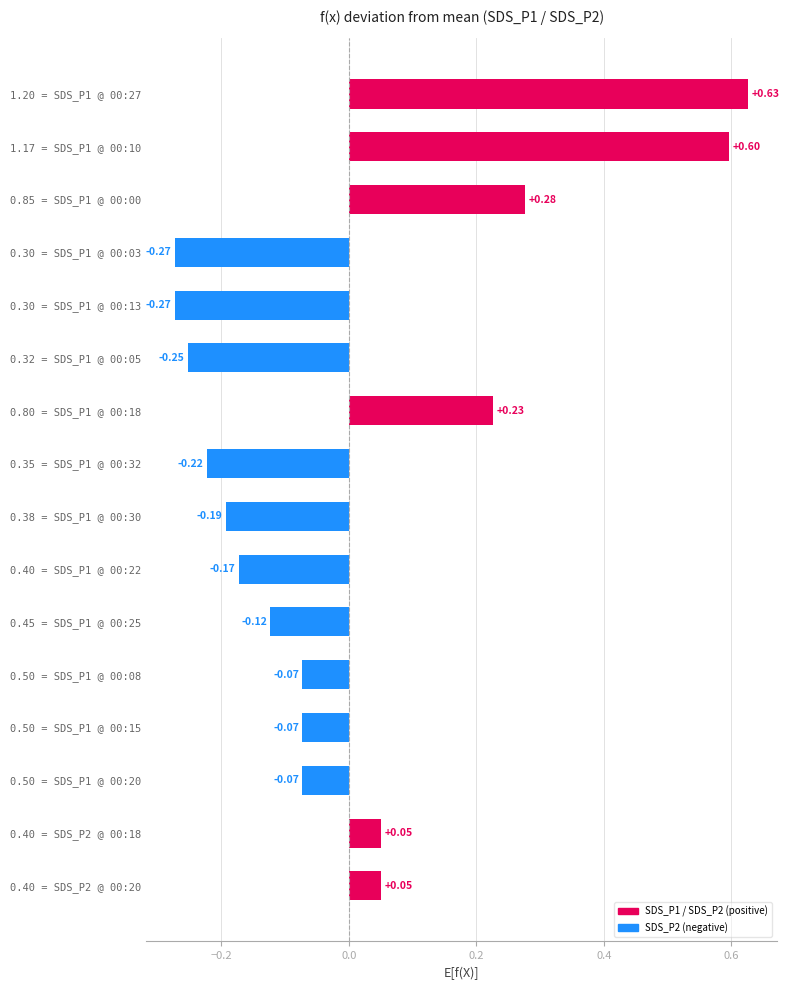

What is the difference between the maximum and minimum values?

0.9